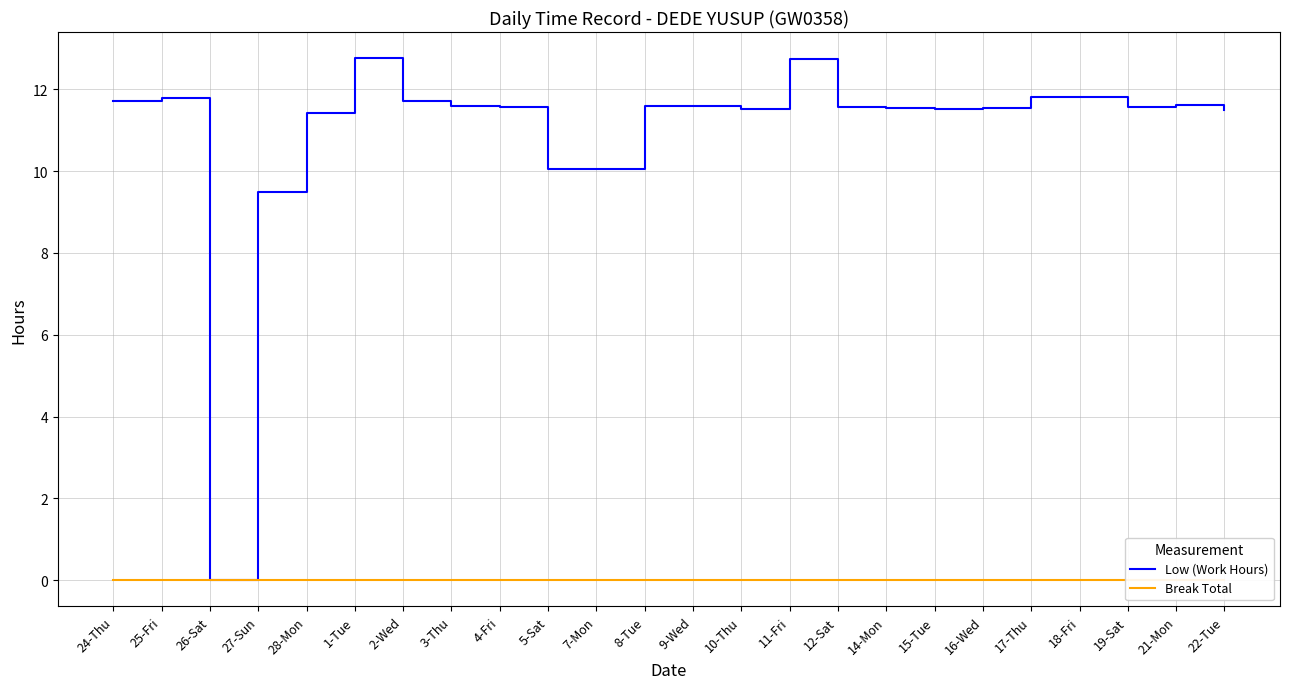

How many distinct data groups are displayed?

2